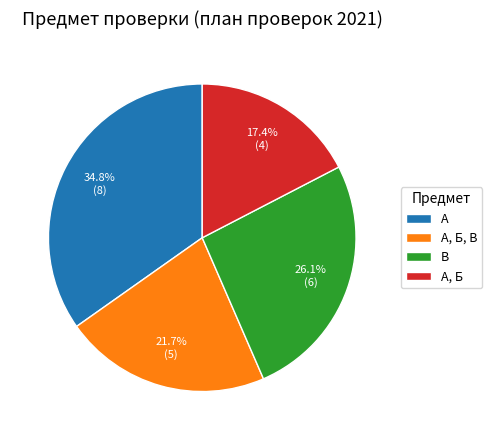

Approximately how many times larger is the value at В compared to А, Б?

1.5